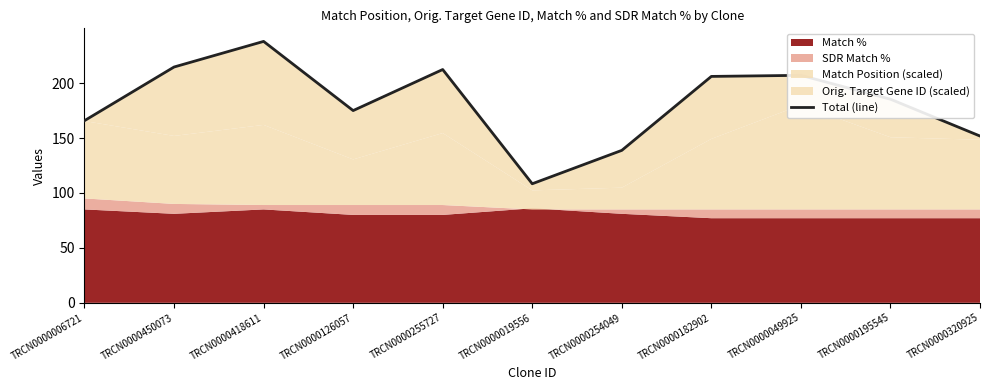

What is the sum of the values at TRCN0000019556 and TRCN0000450073?

323.0